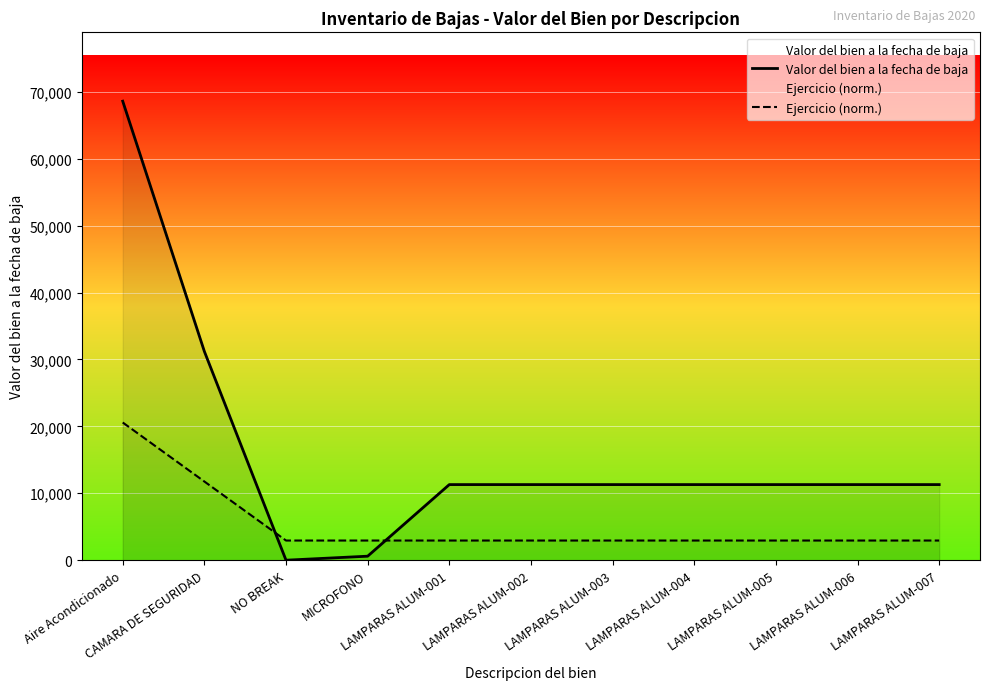

What is the difference between the maximum and minimum values in the Ejercicio (norm.) series?

17640